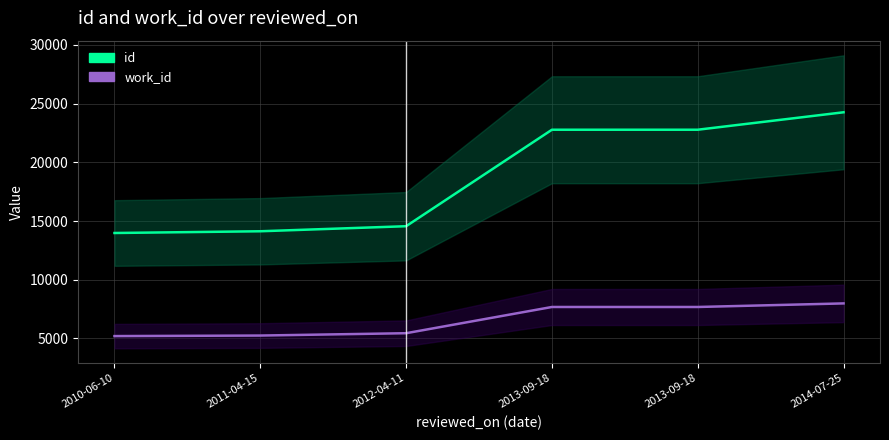

True or false: id and work_id intersect in this chart.

False